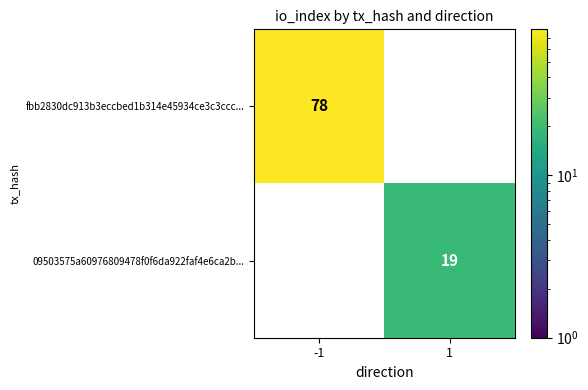

List the series in order of their peak value, lowest first.

09503575a60976809478f0f6da922faf4e6ca2b..., fbb2830dc913b3eccbed1b314e45934ce3c3ccc...